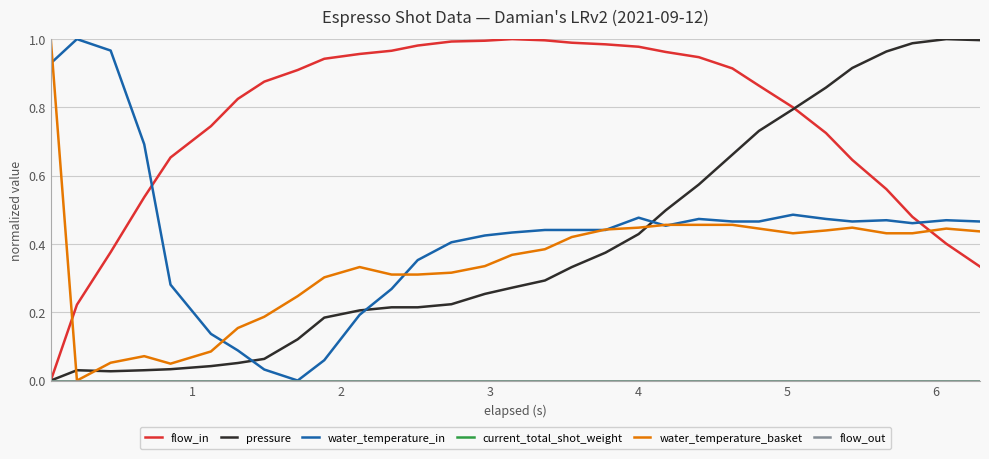

Does the chart have visible grid lines?

Yes